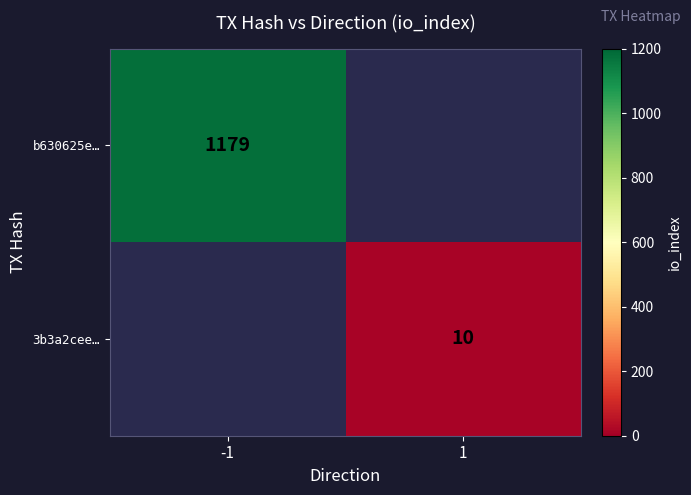

How many categories are shown in the chart?

2